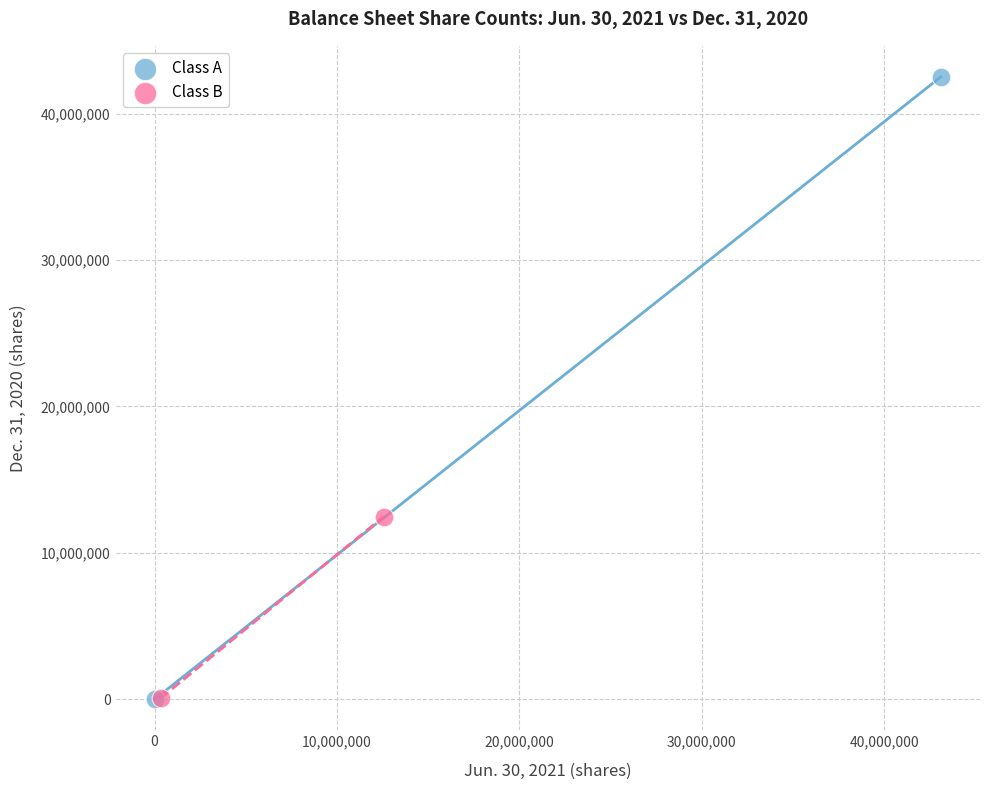

What are all the series names shown in the legend?

Class A, Class B